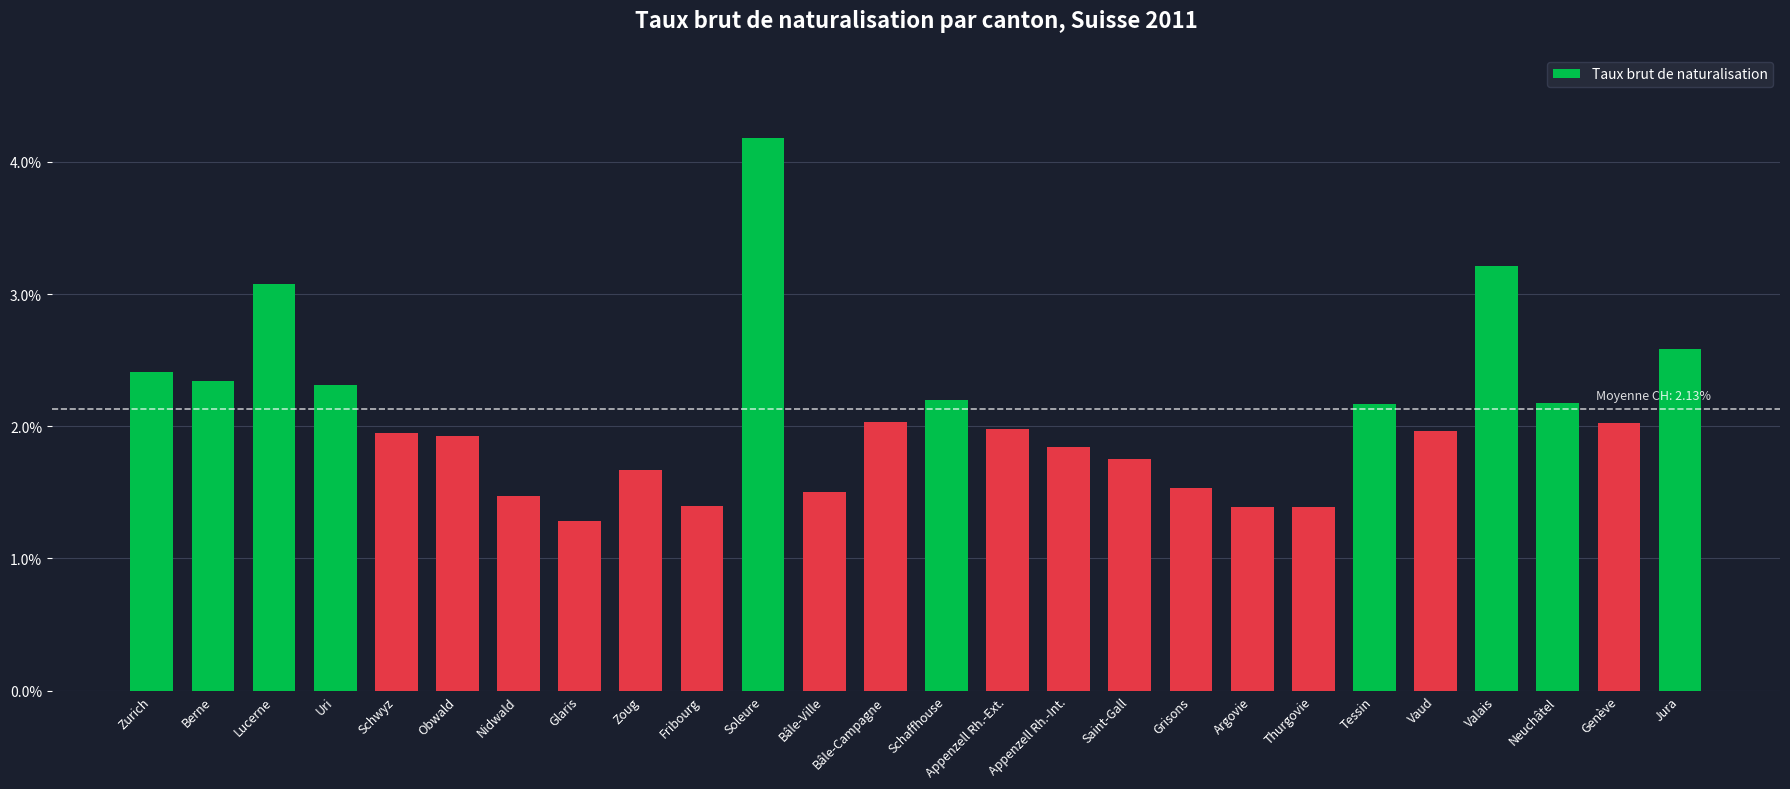

What is the change in value from Lucerne to Uri?

-0.8